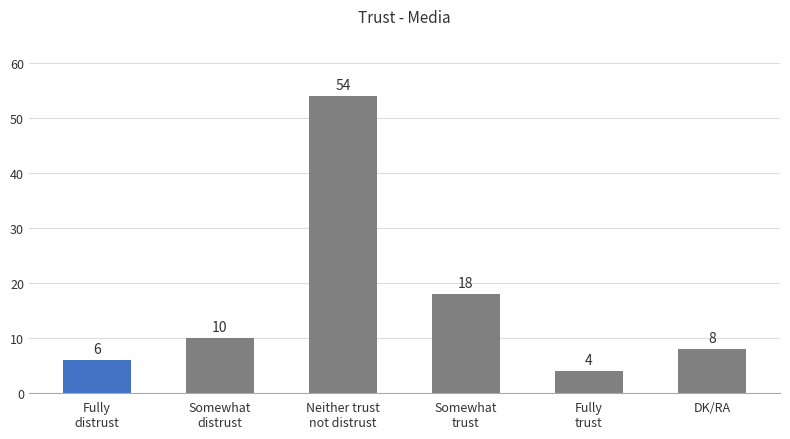

Are the bars grouped side by side (vs. stacked)?

No